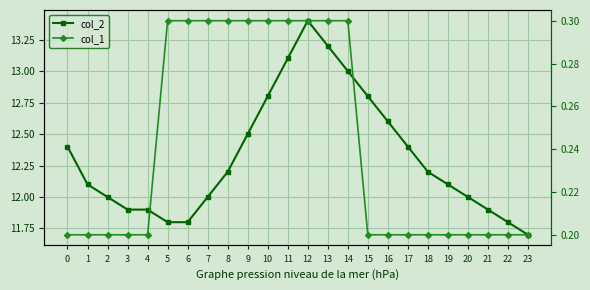

True or false: col_2 has a value of 7.9 at 14.

False